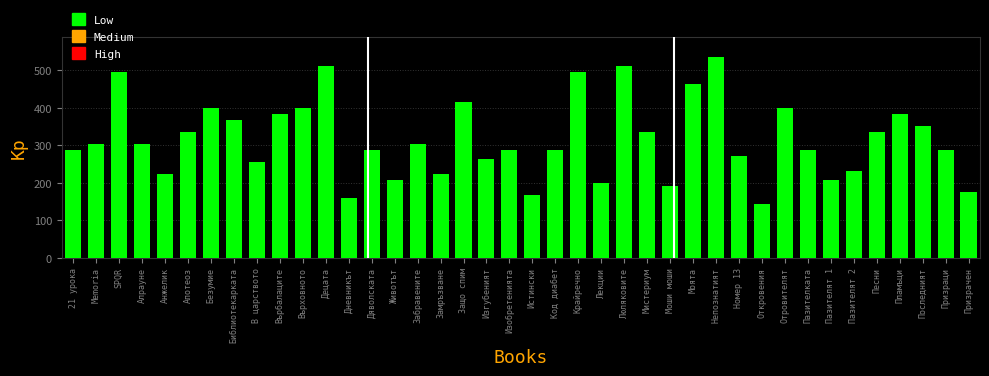

What position from the right is Призраци?

2